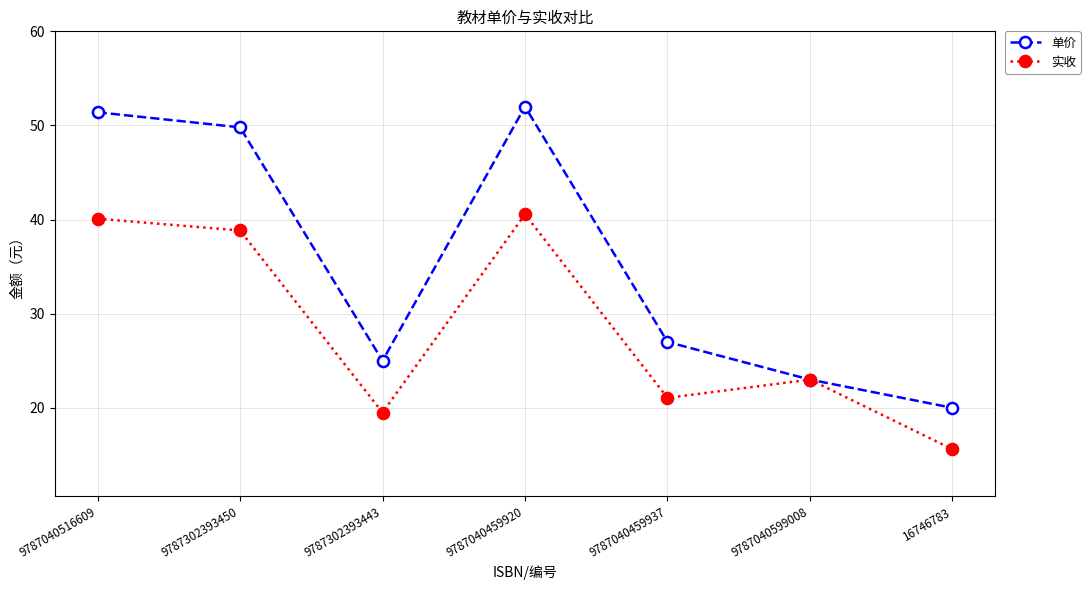

At which category does the chart reach its peak across all series?

9787040459920